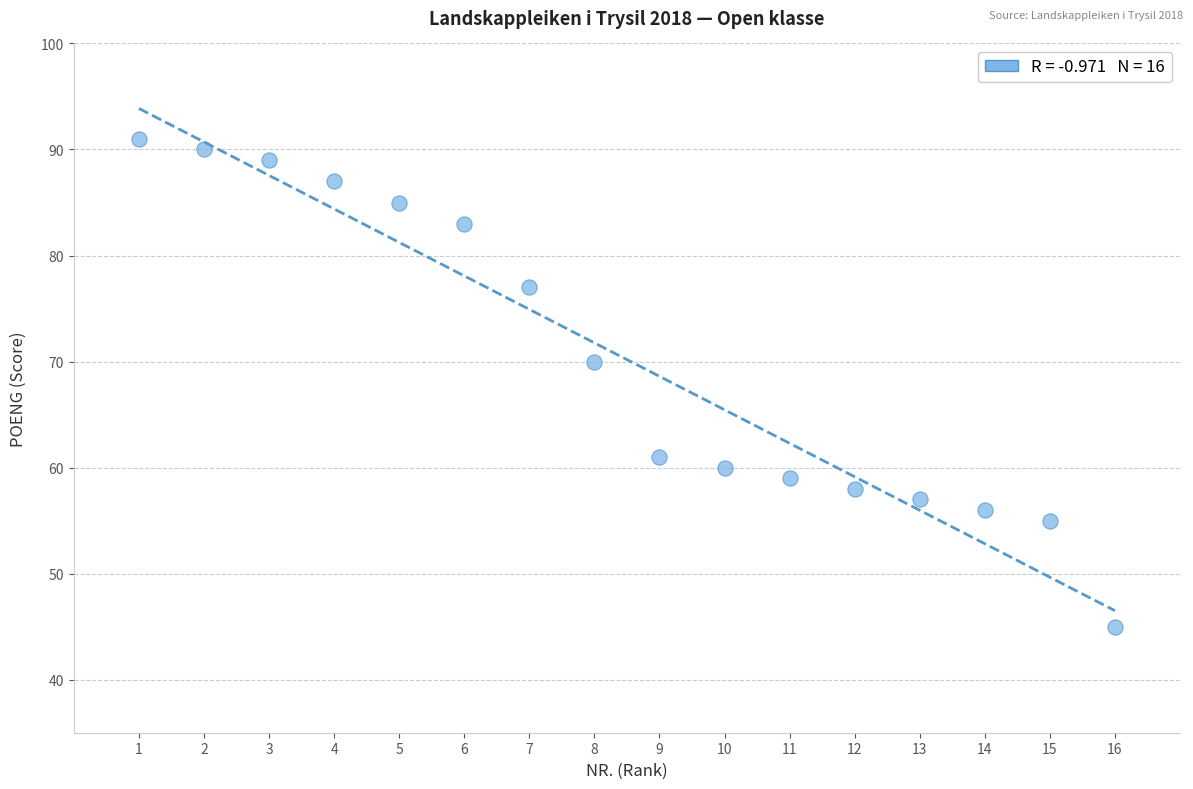

What is the range of X values (max minus min)?

15